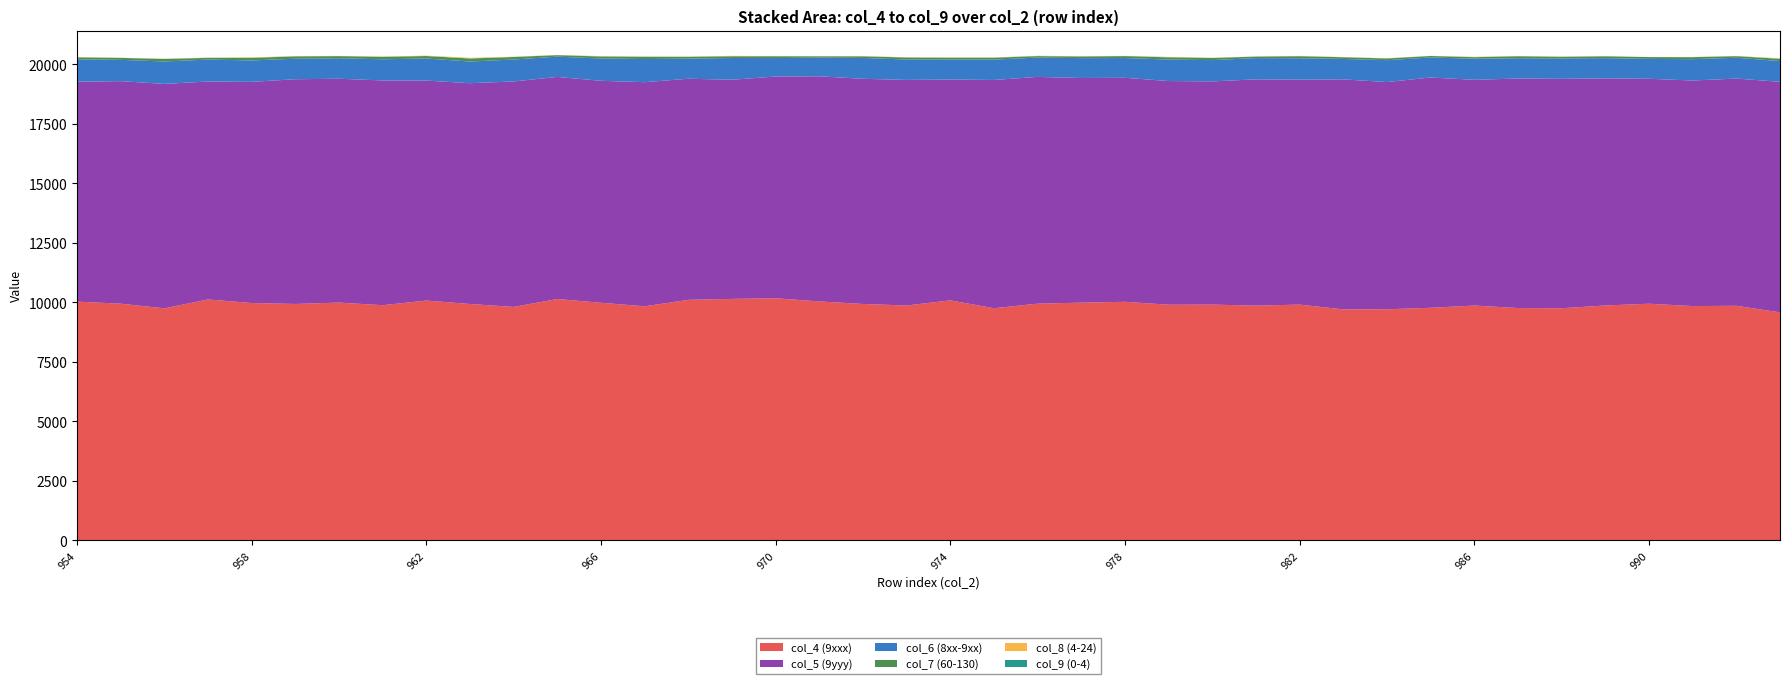

Reading right to left, what are all the values shown in this chart?

col_4 (9xxx): 993=9583	992=9859	991=9847	990=9946	989=9872	988=9756	987=9764	986=9869	985=9775	984=9713	983=9708	982=9908	981=9867	980=9908	979=9904	978=10026	977=9991	976=9949	975=9756	974=10087	973=9871	972=9935	971=10042	970=10175	969=10149	968=10109	967=9838	966=9986	965=10144	964=9811	963=9935	962=10079	961=9883	960=9994	959=9936	958=9976	957=10125	956=9752	955=9948	954=10034
col_5 (9yyy): 993=9688	992=9548	991=9478	990=9452	989=9542	988=9641	987=9644	986=9486	985=9676	984=9548	983=9665	982=9452	981=9507	980=9380	979=9399	978=9413	977=9440	976=9528	975=9592	974=9279	973=9479	972=9462	971=9460	970=9319	969=9208	968=9291	967=9417	966=9327	965=9332	964=9475	963=9277	962=9244	961=9445	960=9405	959=9443	958=9293	957=9158	956=9431	955=9350	954=9240
col_6 (8xx-9xx): 993=872	992=874	991=897	990=835	989=851	988=857	987=852	986=885	985=842	984=919	983=859	982=901	981=893	980=895	979=903	978=830	977=835	976=812	975=856	974=843	973=857	972=876	971=785	970=774	969=914	968=844	967=972	966=938	965=852	964=922	963=911	962=928	961=889	960=861	959=862	958=900	957=922	956=942	955=896	954=940
col_7 (60-130): 993=96	992=67	991=84	990=77	989=77	988=68	987=84	986=65	985=63	984=72	983=71	982=86	981=63	980=89	979=93	978=82	977=68	976=62	975=80	974=72	973=84	972=68	971=56	970=75	969=74	968=78	967=95	966=83	965=63	964=106	963=128	962=103	961=104	960=90	959=97	958=109	957=72	956=105	955=82	954=84
col_8 (4-24): 993=15	992=9	991=9	990=3	989=4	988=12	987=9	986=13	985=4	984=9	983=9	982=11	981=6	980=9	979=12	978=5	977=12	976=8	975=10	974=16	973=11	972=10	971=7	970=4	969=17	968=7	967=9	966=14	965=9	964=9	963=24	962=15	961=11	960=8	959=10	958=15	957=8	956=11	955=6	954=17
col_9 (0-4): 993=1	992=1	991=0	990=0	989=1	988=0	987=2	986=2	985=1	984=0	983=0	982=1	981=1	980=0	979=4	978=2	977=2	976=3	975=1	974=2	973=1	972=0	971=0	970=1	969=0	968=1	967=2	966=2	965=0	964=1	963=2	962=1	961=0	960=0	959=3	958=2	957=2	956=1	955=0	954=1